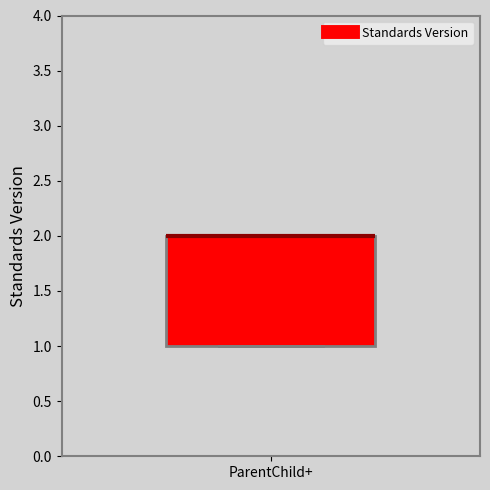

Read this box plot against the y-axis: the position of the median line, the range covered by the box, and the ends of both whiskers. The values are not printed on the chart, so give them approximately, as read against the axis.

median 2 (drawn on the box's upper edge), box 1 to 2, whiskers 1 to 2